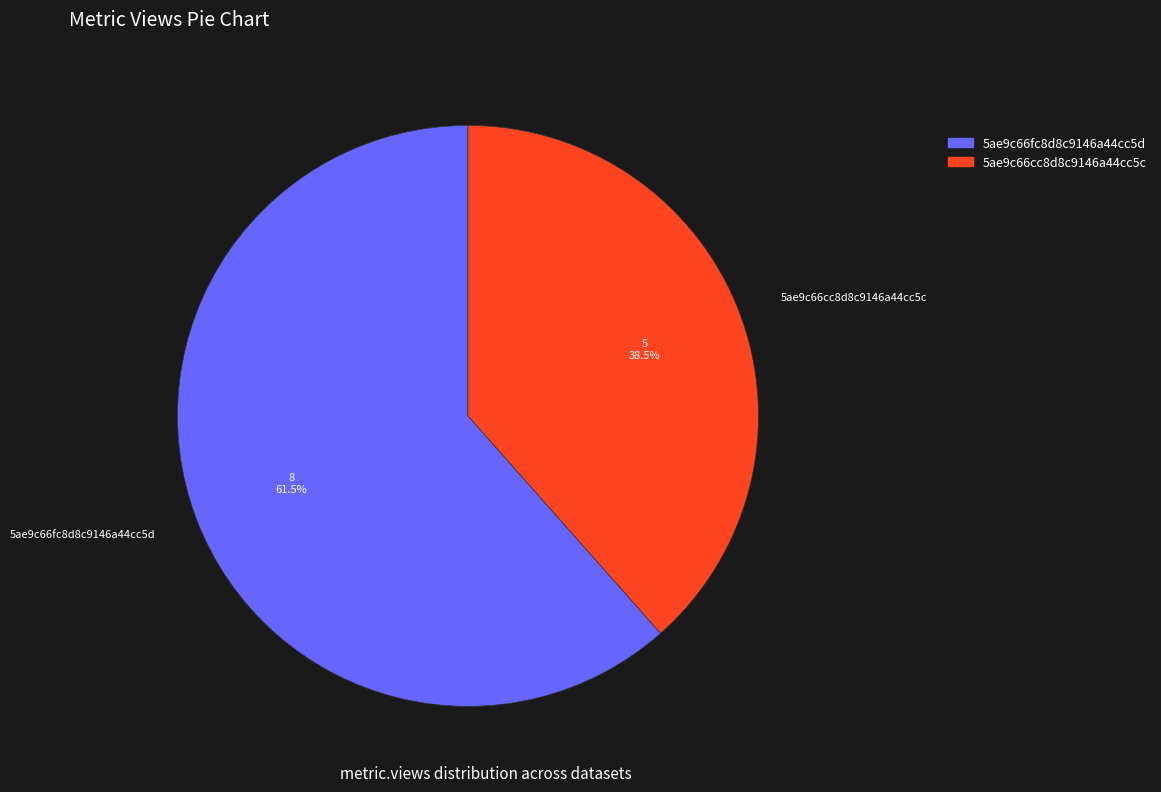

Rank the categories by value from lowest to highest.

5ae9c66cc8d8c9146a44cc5c, 5ae9c66fc8d8c9146a44cc5d